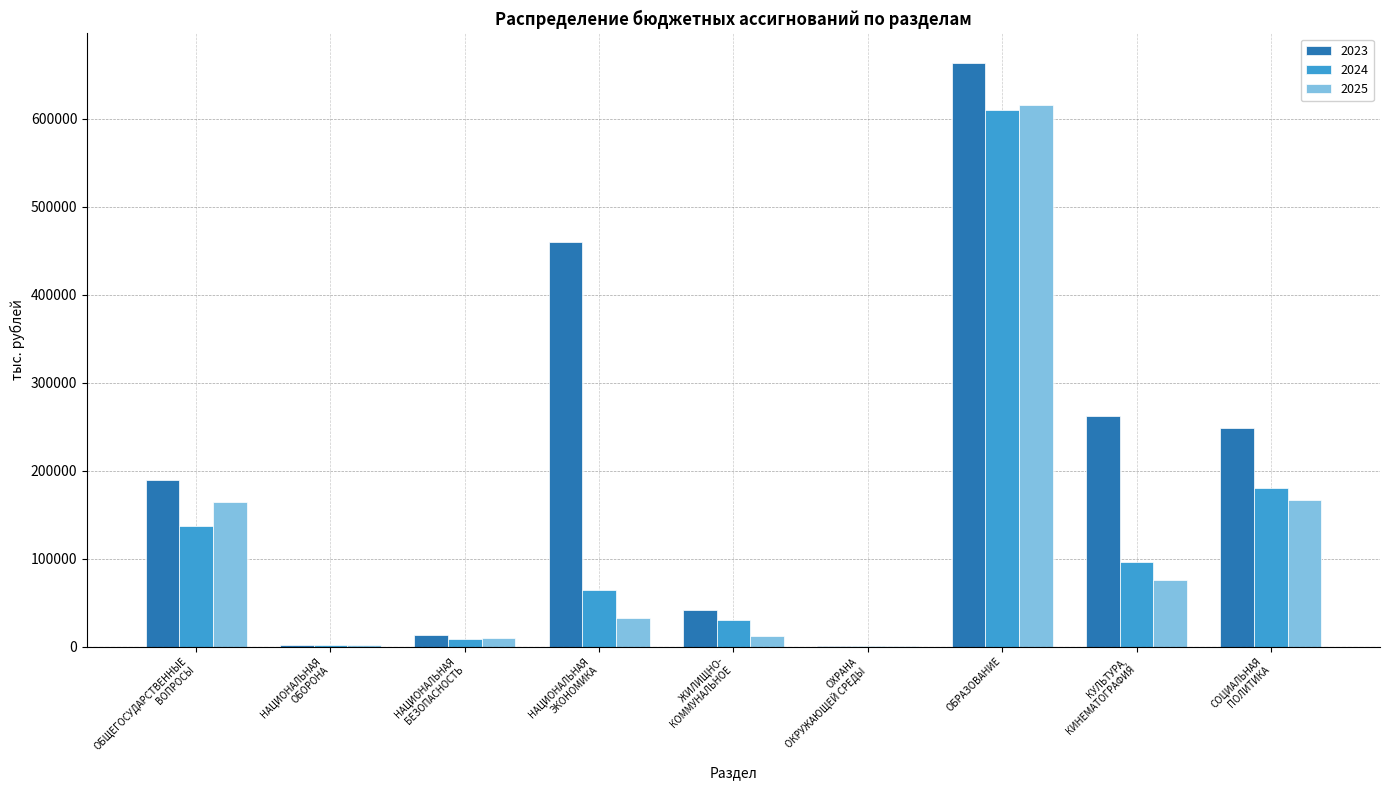

At which category is the sum across all series the highest?

ОБРАЗОВАНИЕ